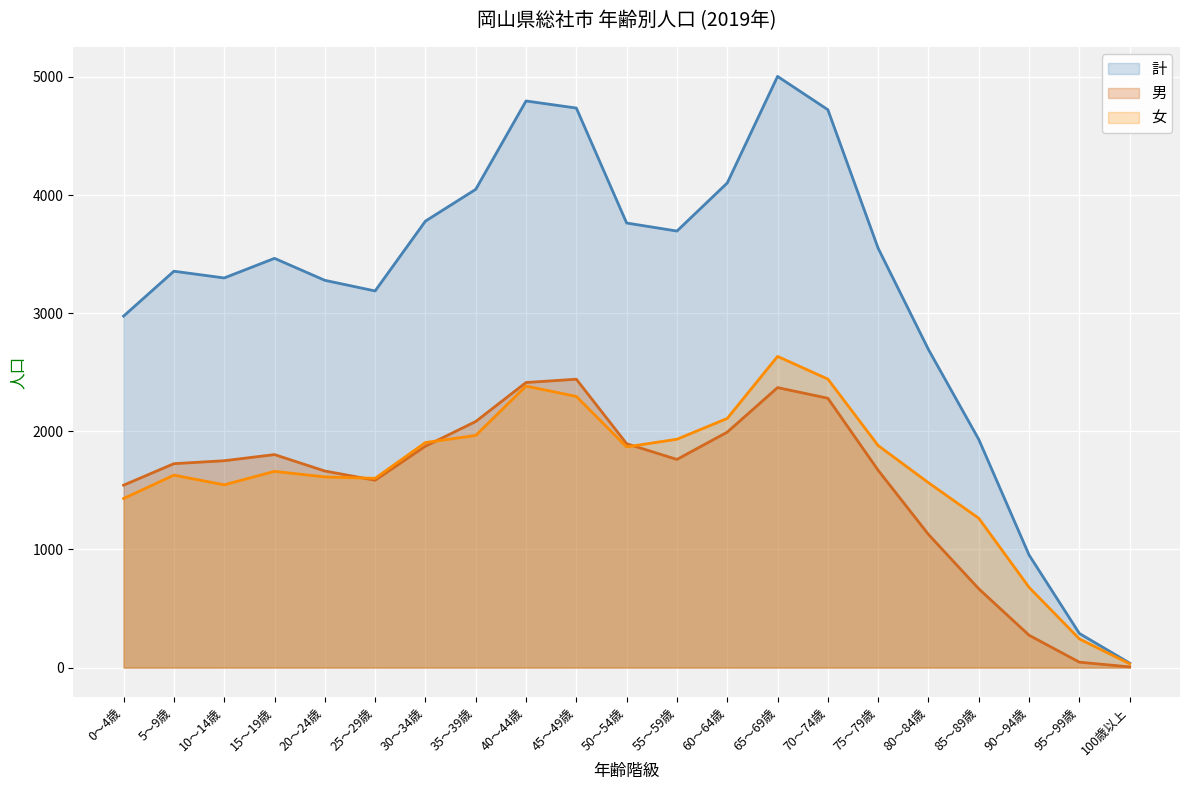

How many intersections are there between 男 and 女?

3